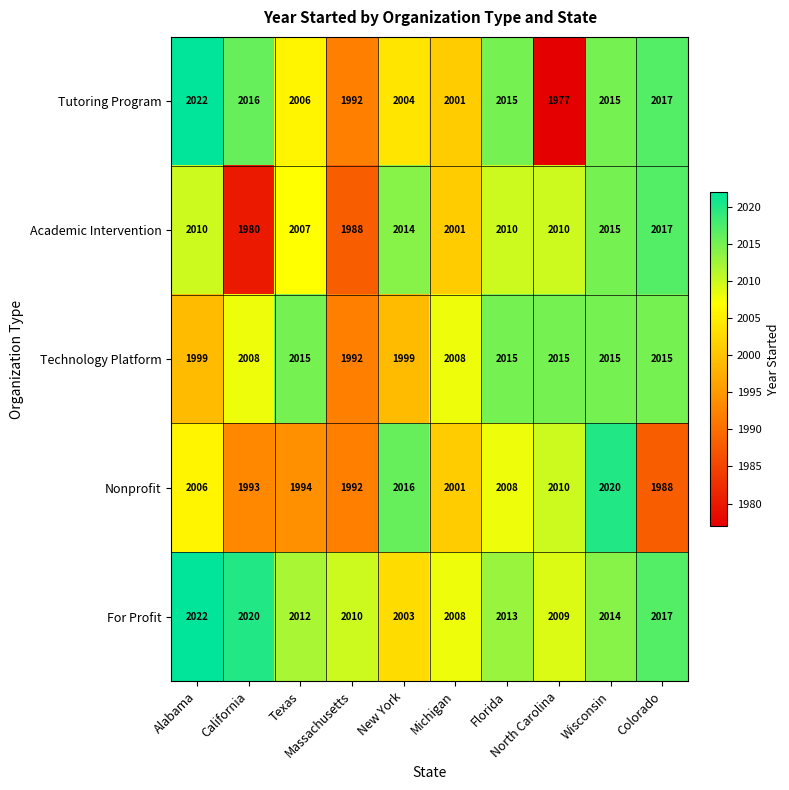

Which series has the largest total across all categories?

For Profit